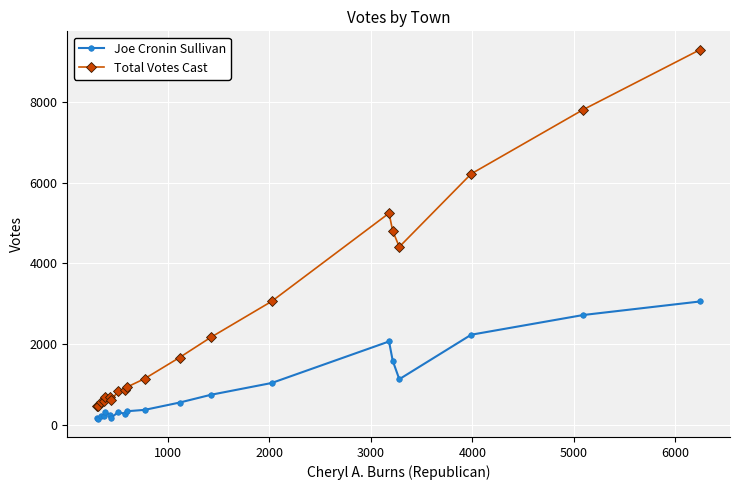

What is the value of the Joe Cronin Sullivan point at the 20th from the left?

3057